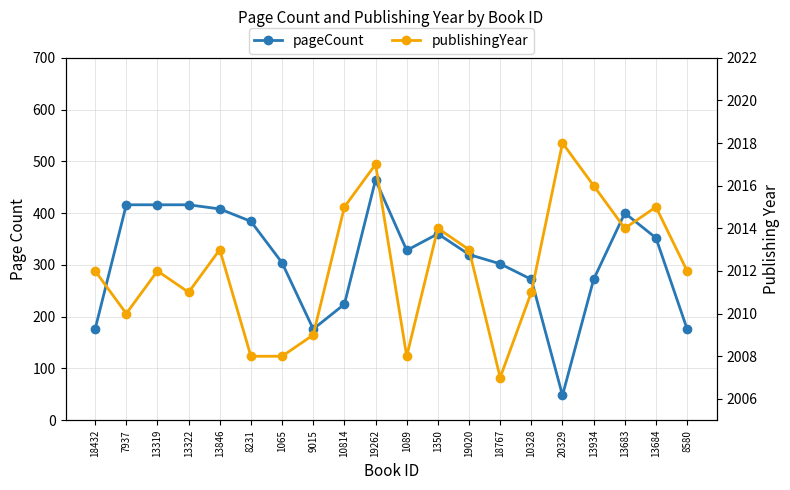

Between 1065 and 13846, which is larger?

13846